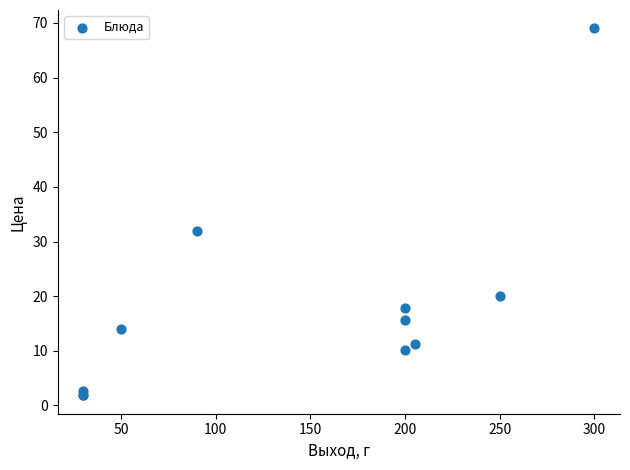

What Y value in the scatter plot is closest to 35?

31.9